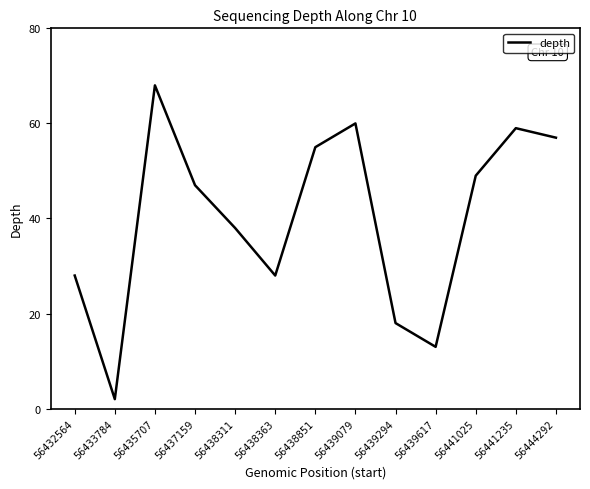

What is the difference between the values at 56432564 and 56435707?

40